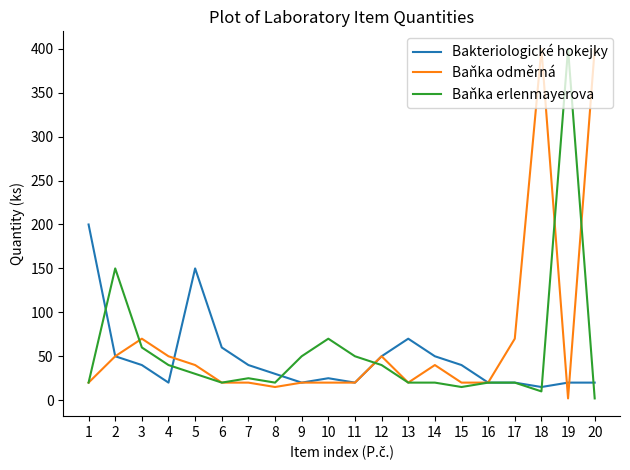

What is the greatest value displayed?

400